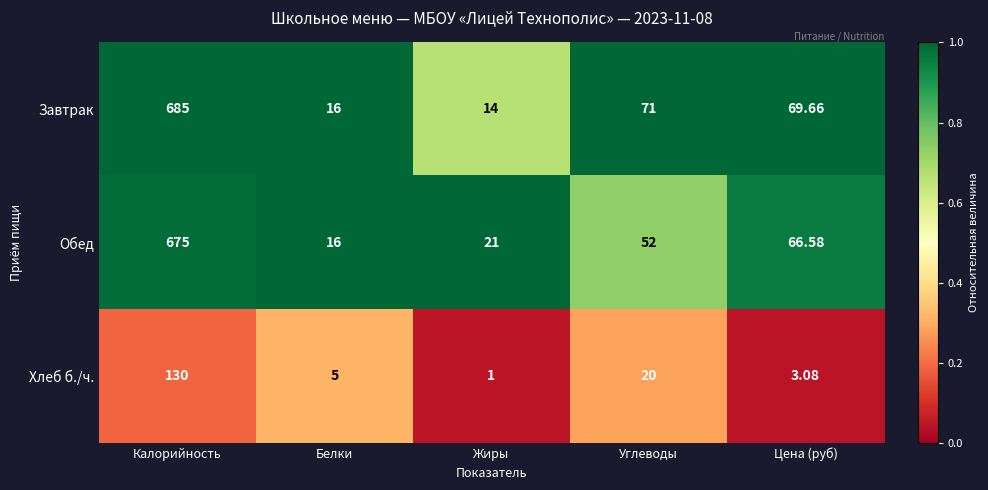

Where does the Обед series first go above 52?

Калорийность